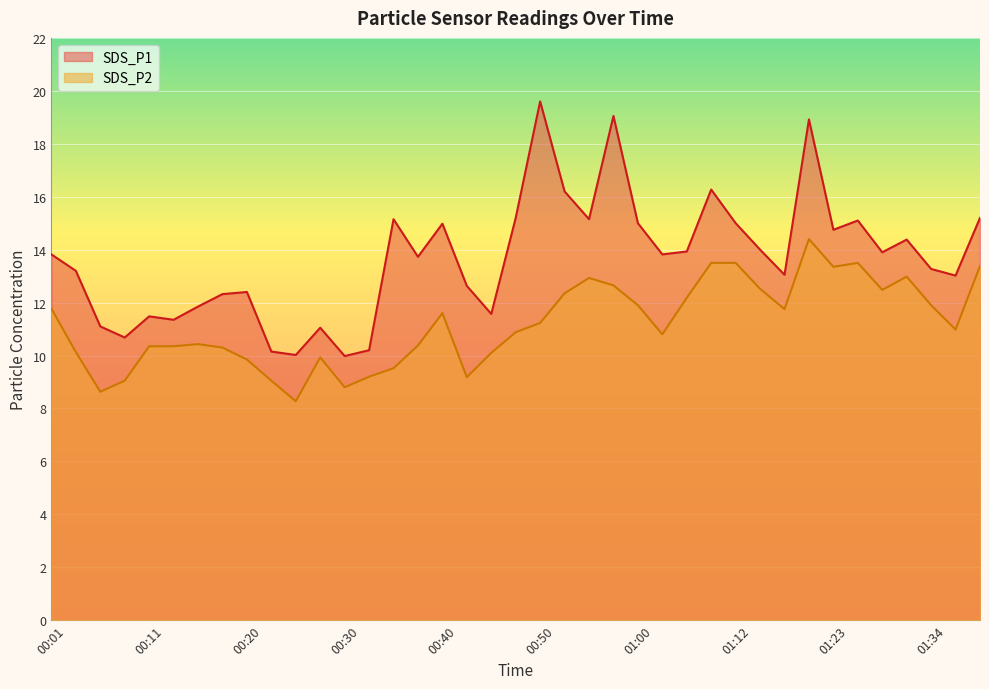

What is the difference between the SDS_P2 values at 01:09 and 00:38?

3.1